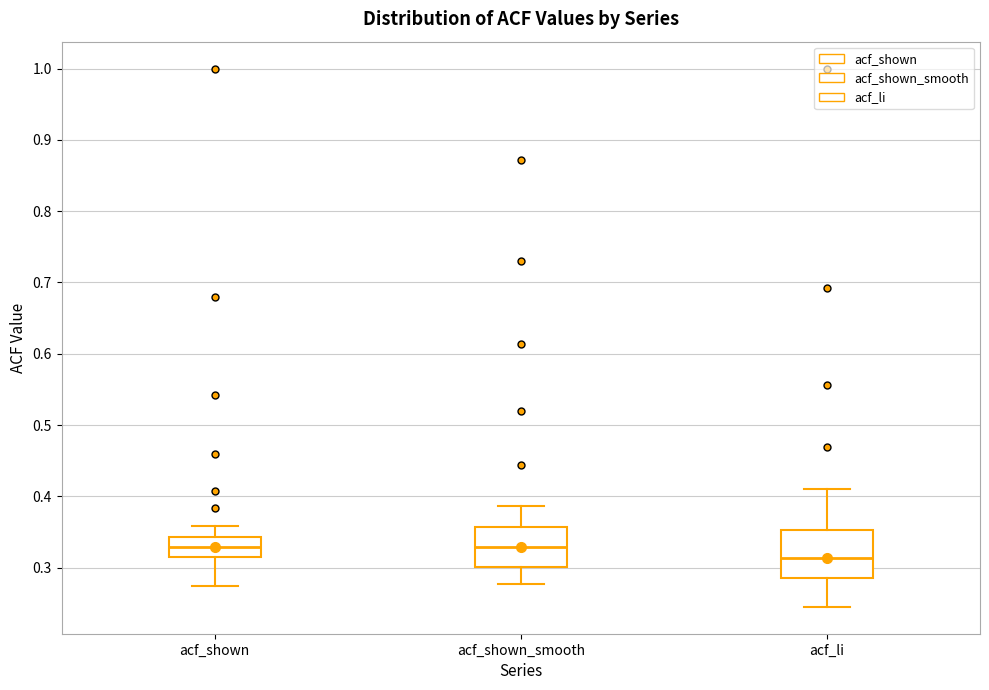

Which box has the lowest median line?

acf_li